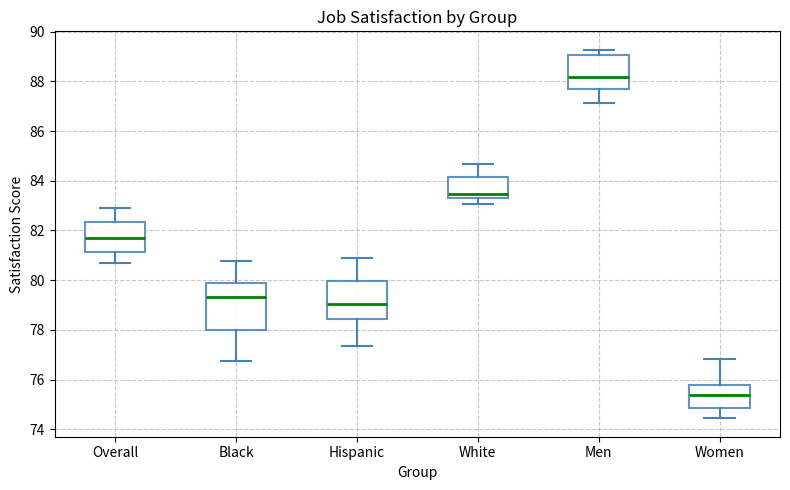

Comparing the boxes themselves (not the whiskers), which one is the tallest?

Black